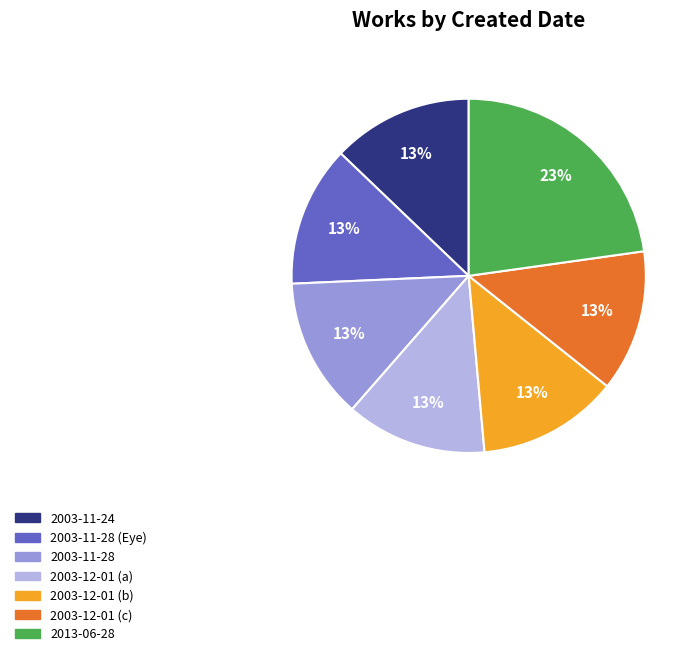

Does any single category account for the majority?

No